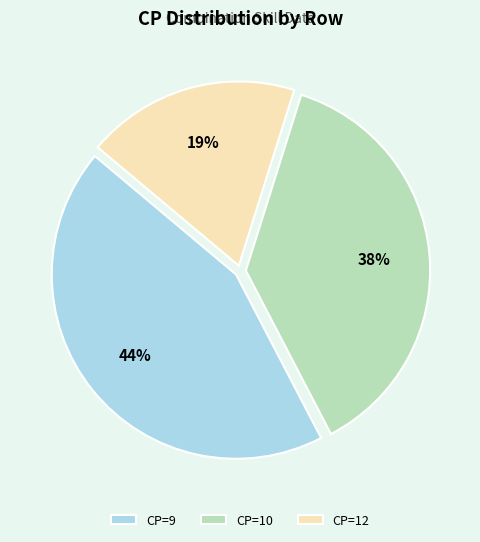

Rank the categories by value from highest to lowest.

CP=9, CP=10, CP=12